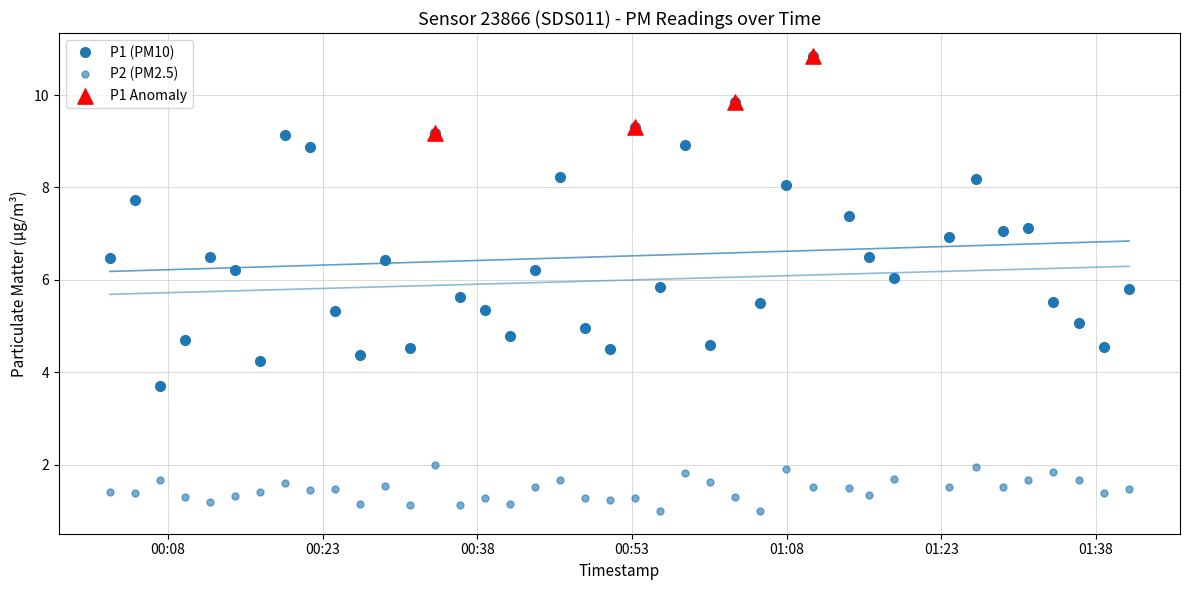

Which series has the largest total across all categories?

P1